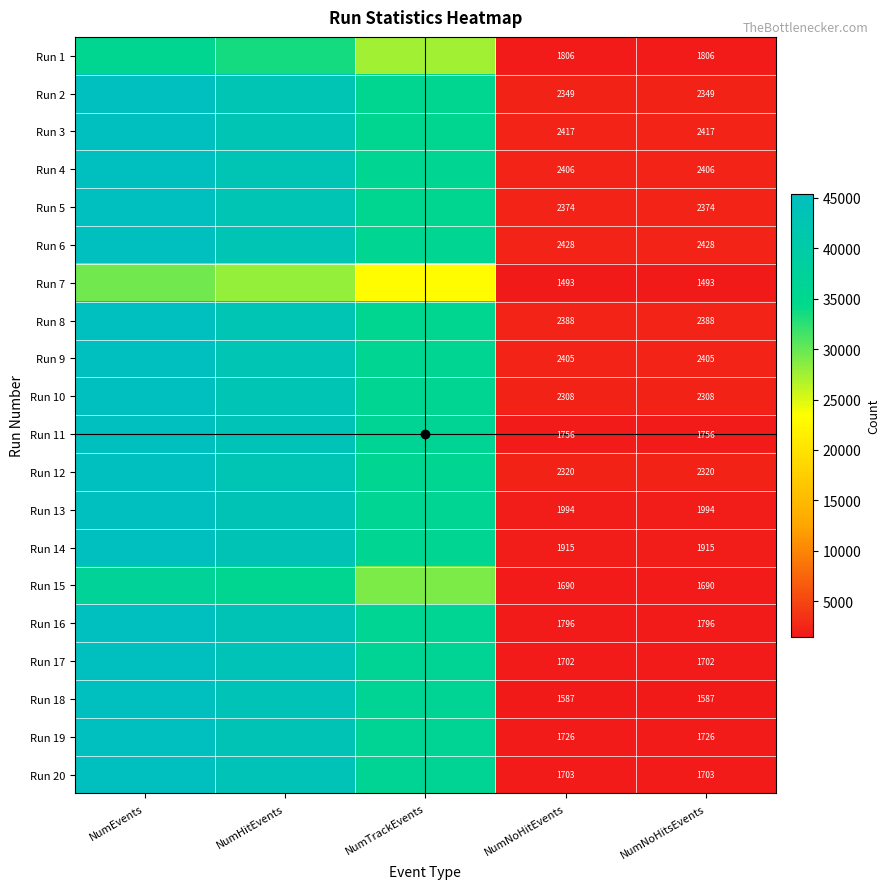

What is the spread (max minus min) of values at NumTrackEvents?

13333